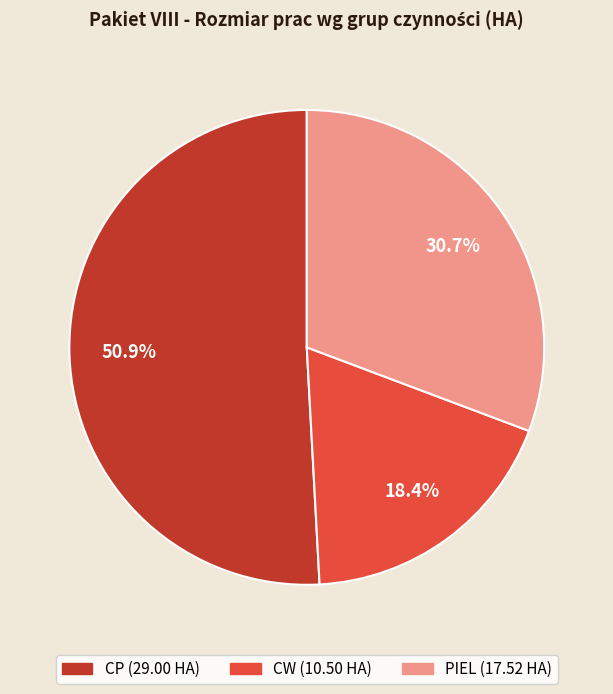

What is the smallest slice in the pie chart?

CW